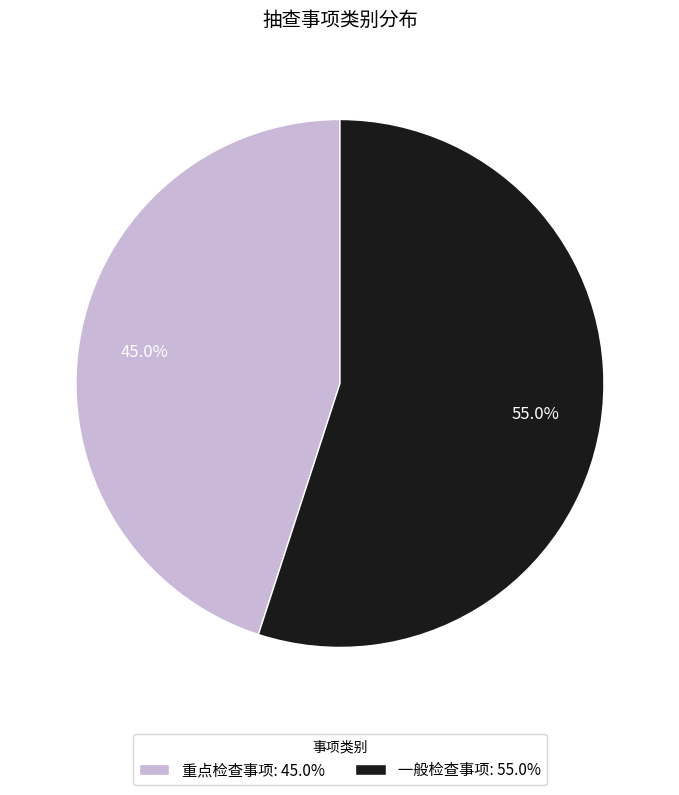

How many slices are in this pie chart?

2